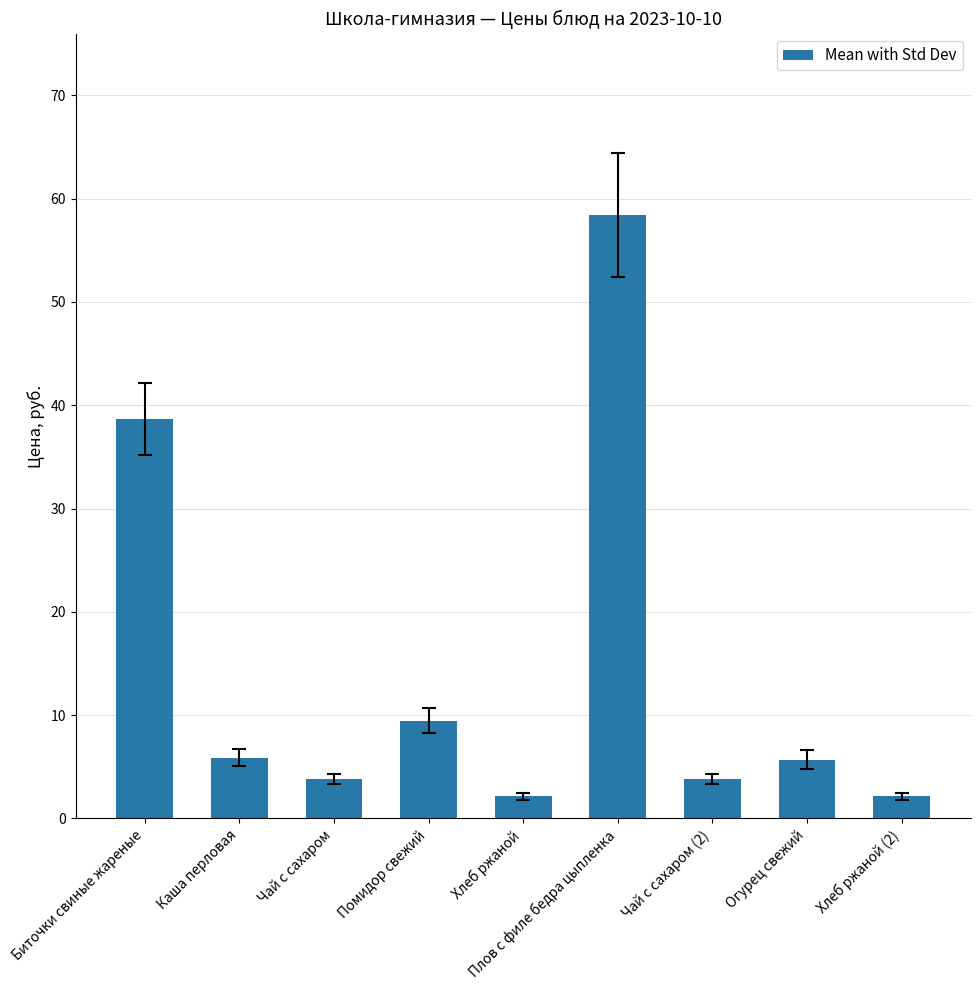

Where does the data first go above 5?

Биточки свиные жареные